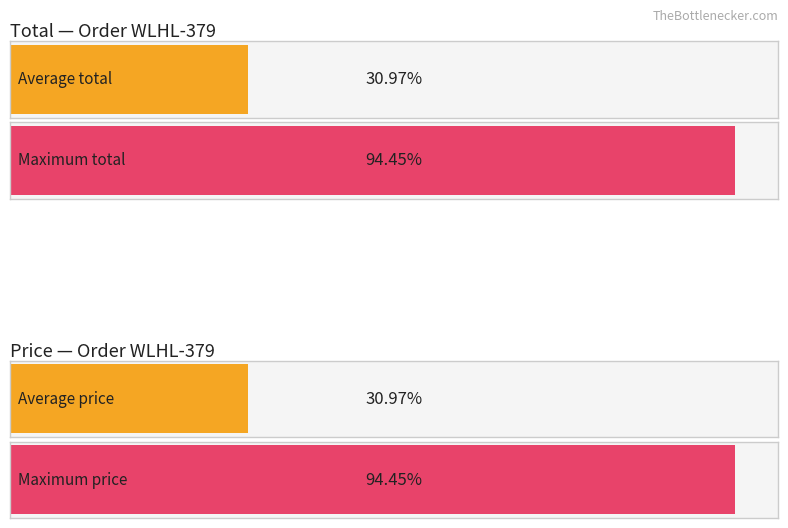

What are all the series names shown in the legend?

Total, Price